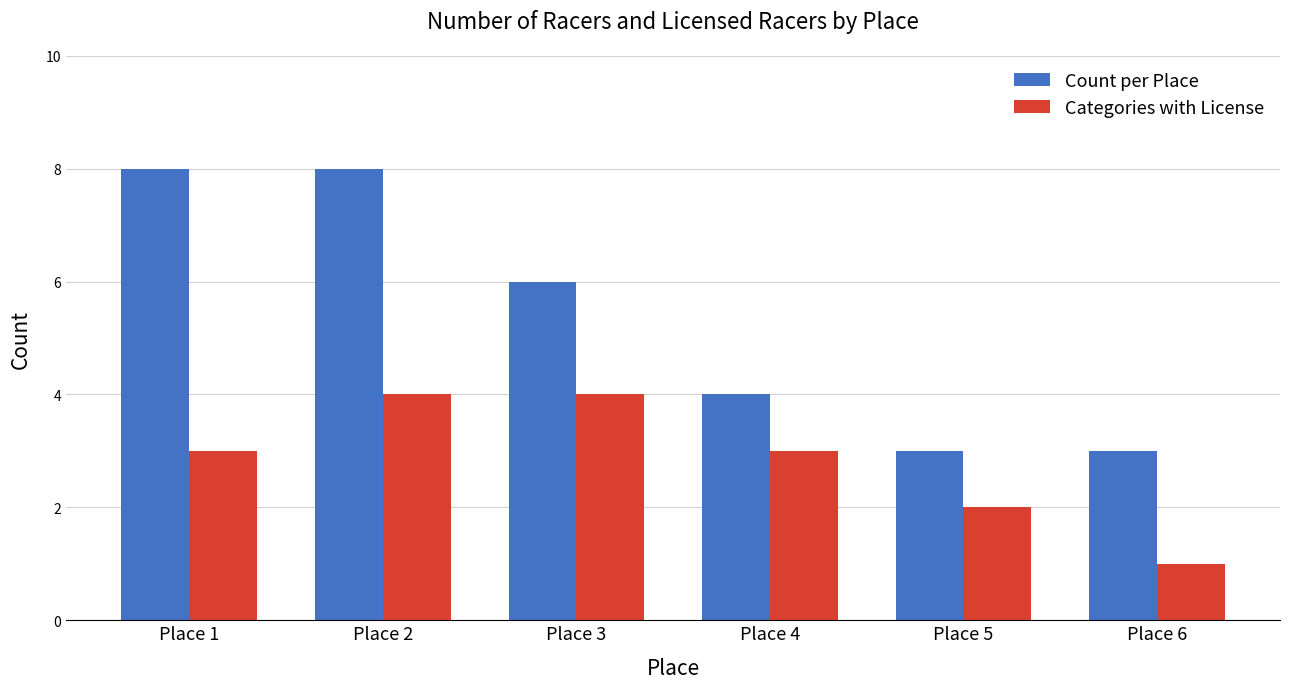

What is the difference between the Count per Place values at Place 1 and Place 3?

2